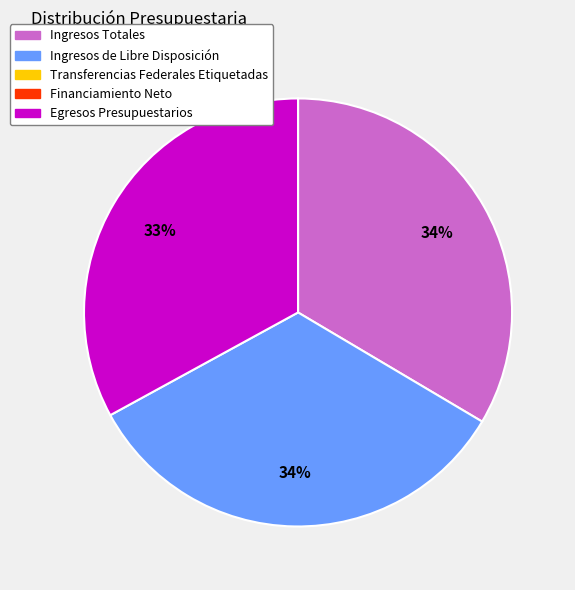

Is there a majority slice in this chart?

No